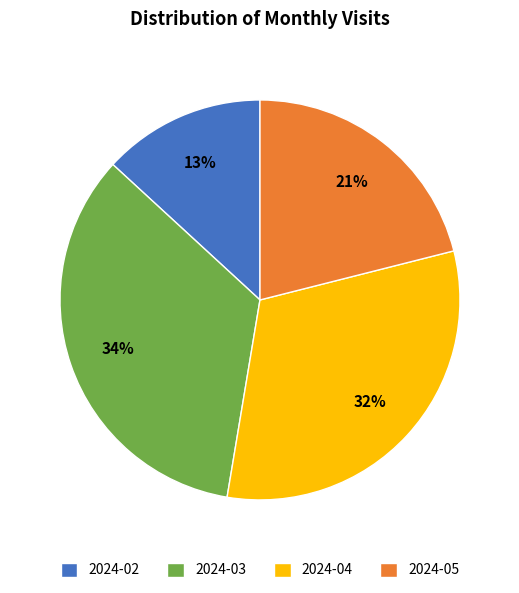

To the nearest percent, what percentage of the pie is 2024-04?

32%